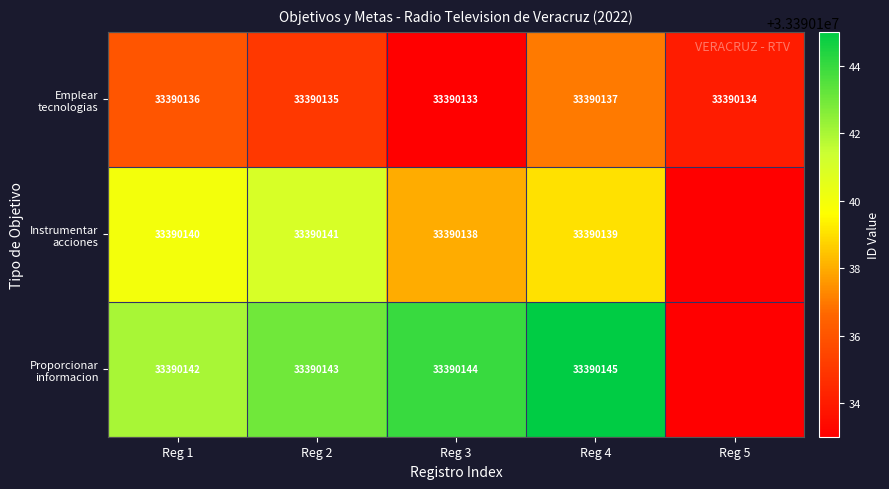

What is the total value across all series at Reg 1?

100170418